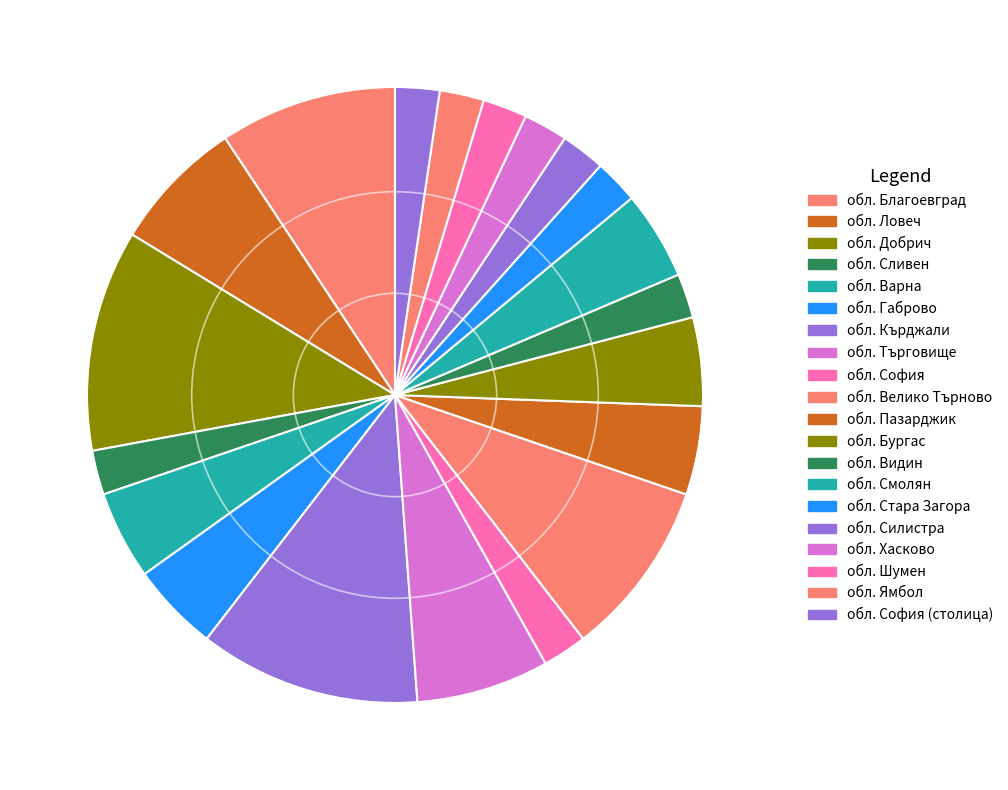

To the nearest percent, what percentage of the pie is обл. Търговище?

7%